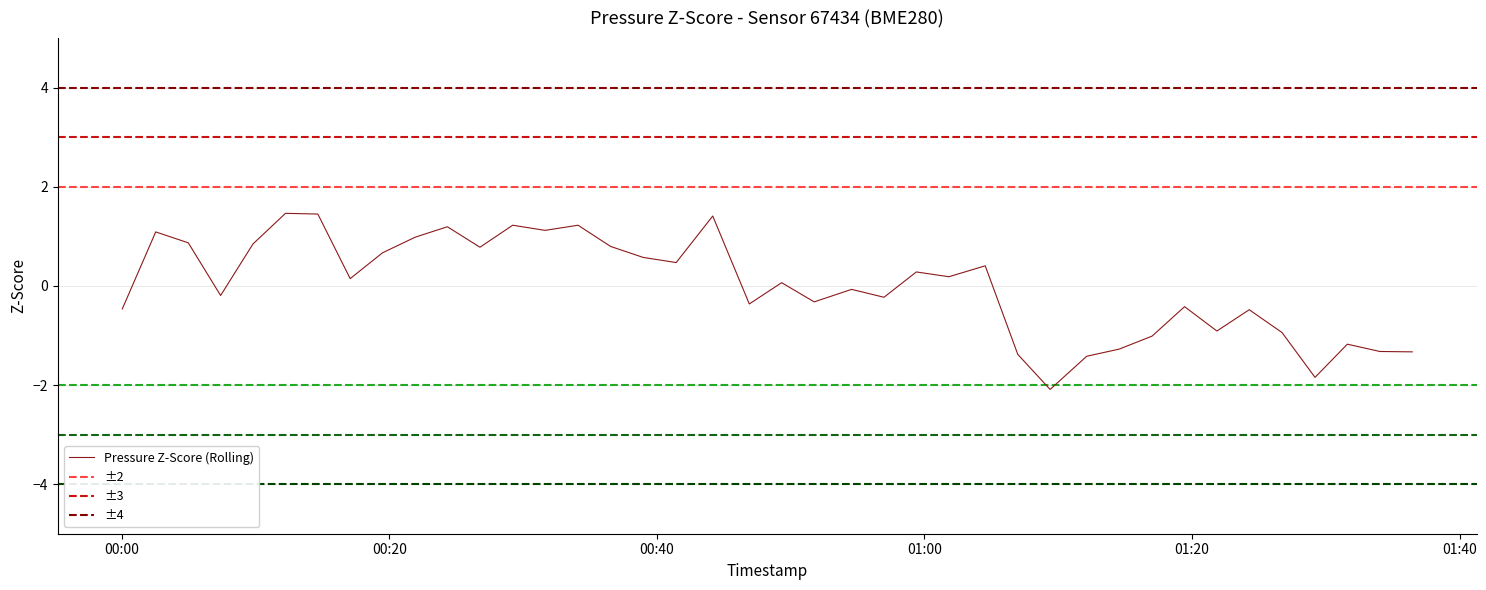

How many interior local peaks (higher than both neighbors) does the data have?

13